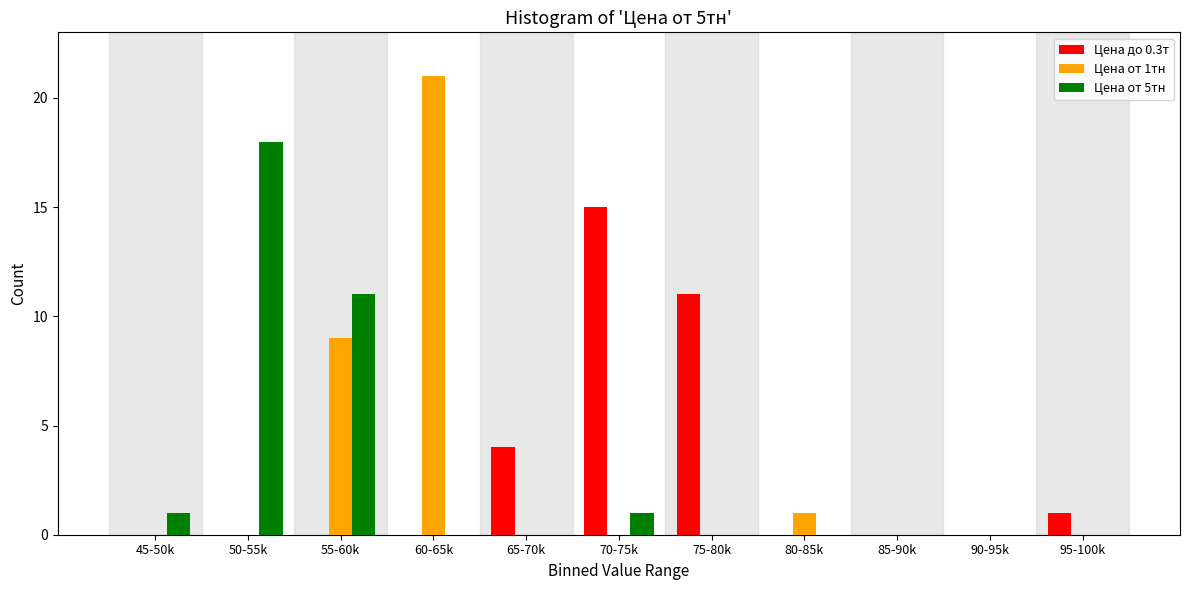

What is the total value across all series at 70-75k?

16